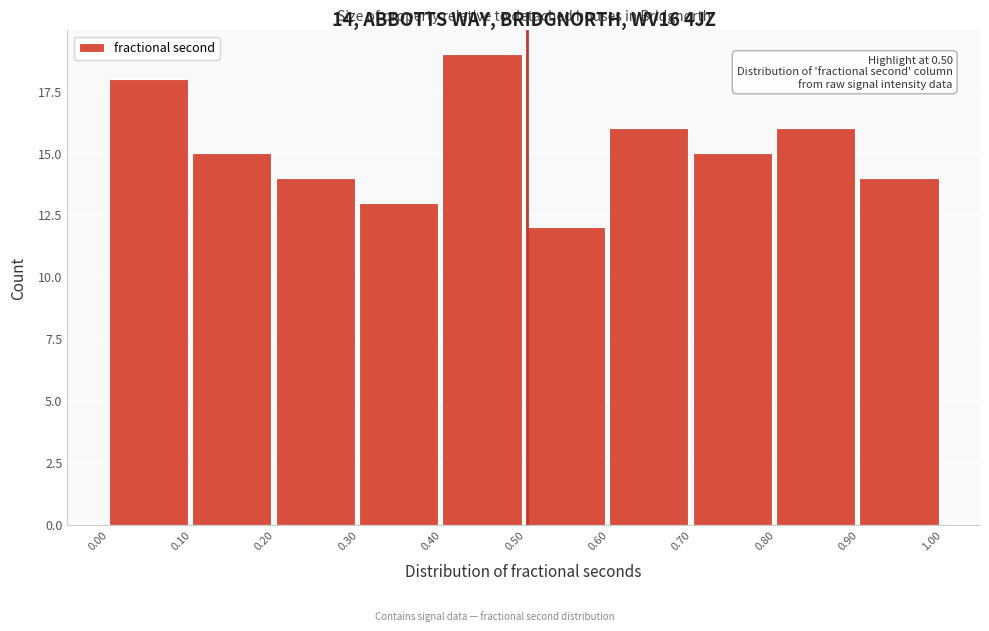

Which range on the x-axis has the tallest bar?

0.40 to 0.50